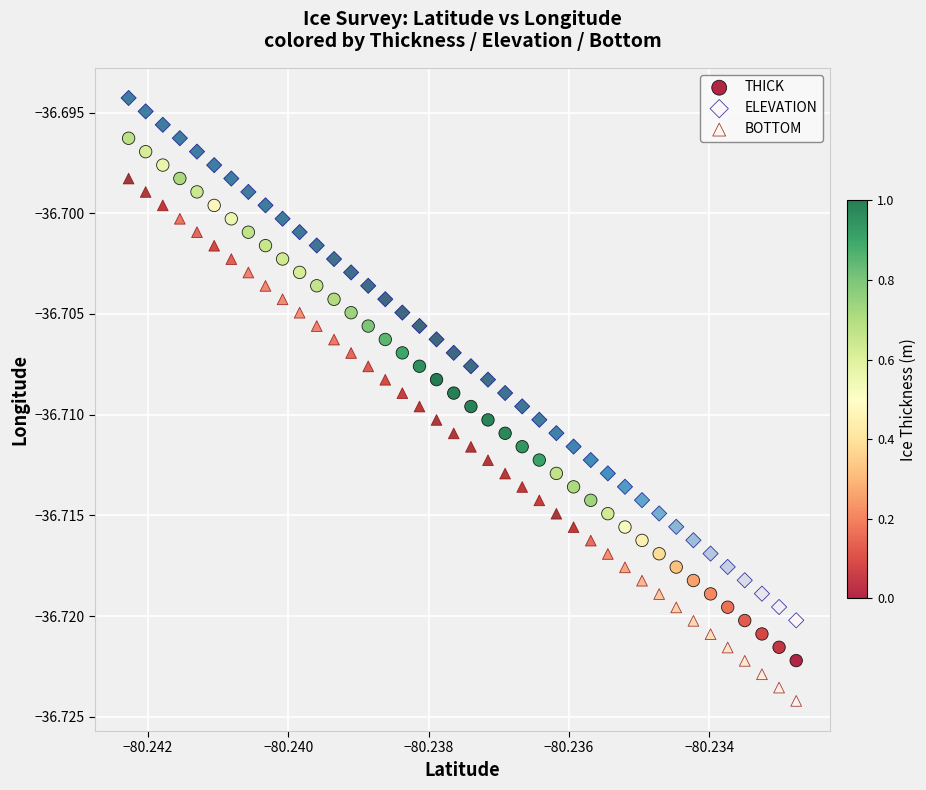

Which series contains the lowest Y value?

BOTTOM